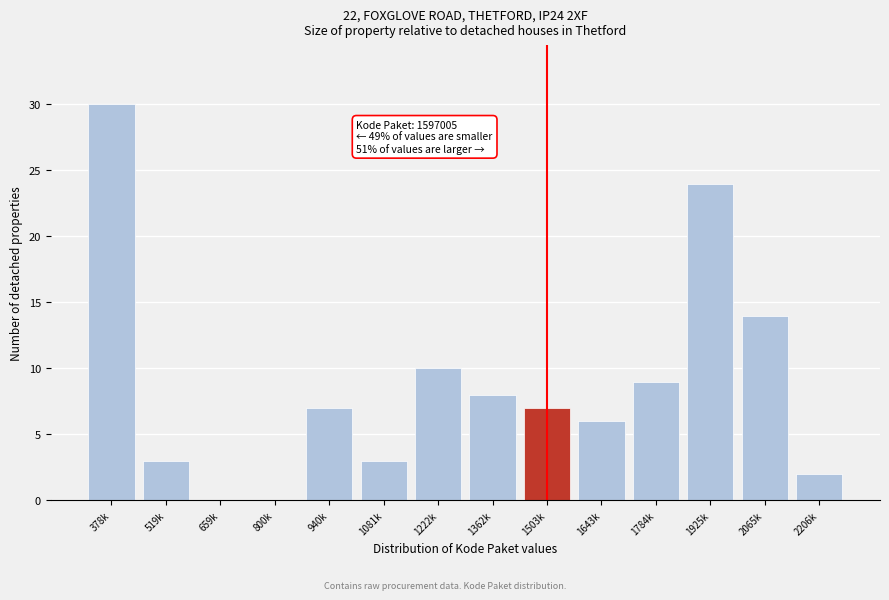

Reading right to left, what are all the values shown in this chart?

2206k=2	2065k=14	1925k=24	1784k=9	1643k=6	1503k=7	1362k=8	1222k=10	1081k=3	940k=7	800k=0	659k=0	519k=3	378k=30